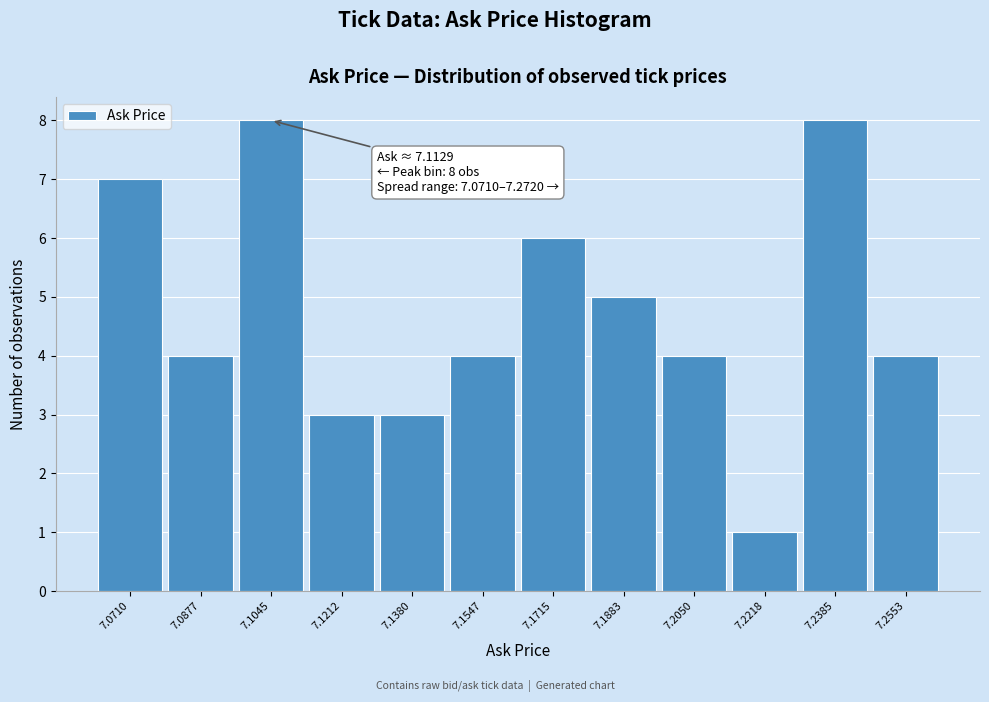

Reading left to right, list all the values displayed in this chart.

7	4	8	3	3	4	6	5	4	1	8	4